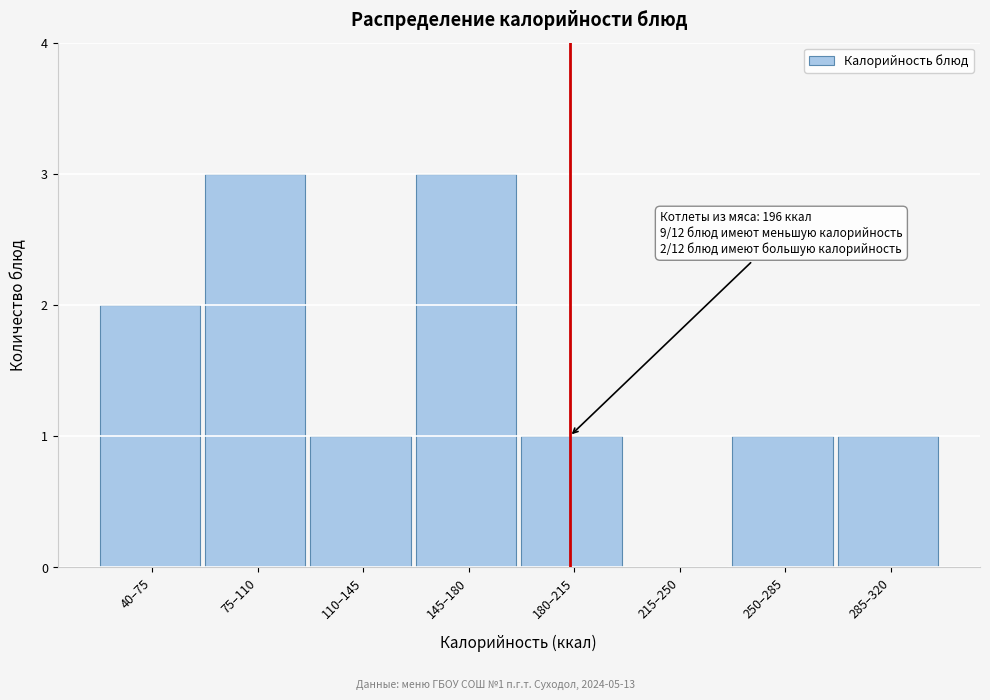

Reading right to left, transcribe all the data shown in this chart.

285–320=1	250–285=1	215–250=0	180–215=1	145–180=3	110–145=1	75–110=3	40–75=2